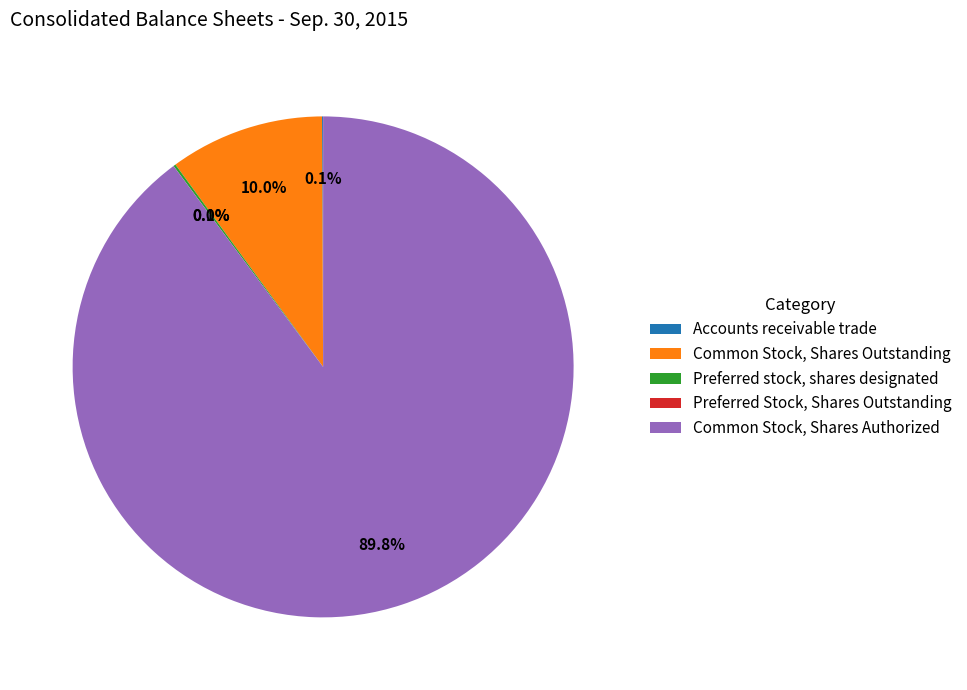

What percentage is the Common Stock, Shares Authorized slice, to the nearest percent?

90%